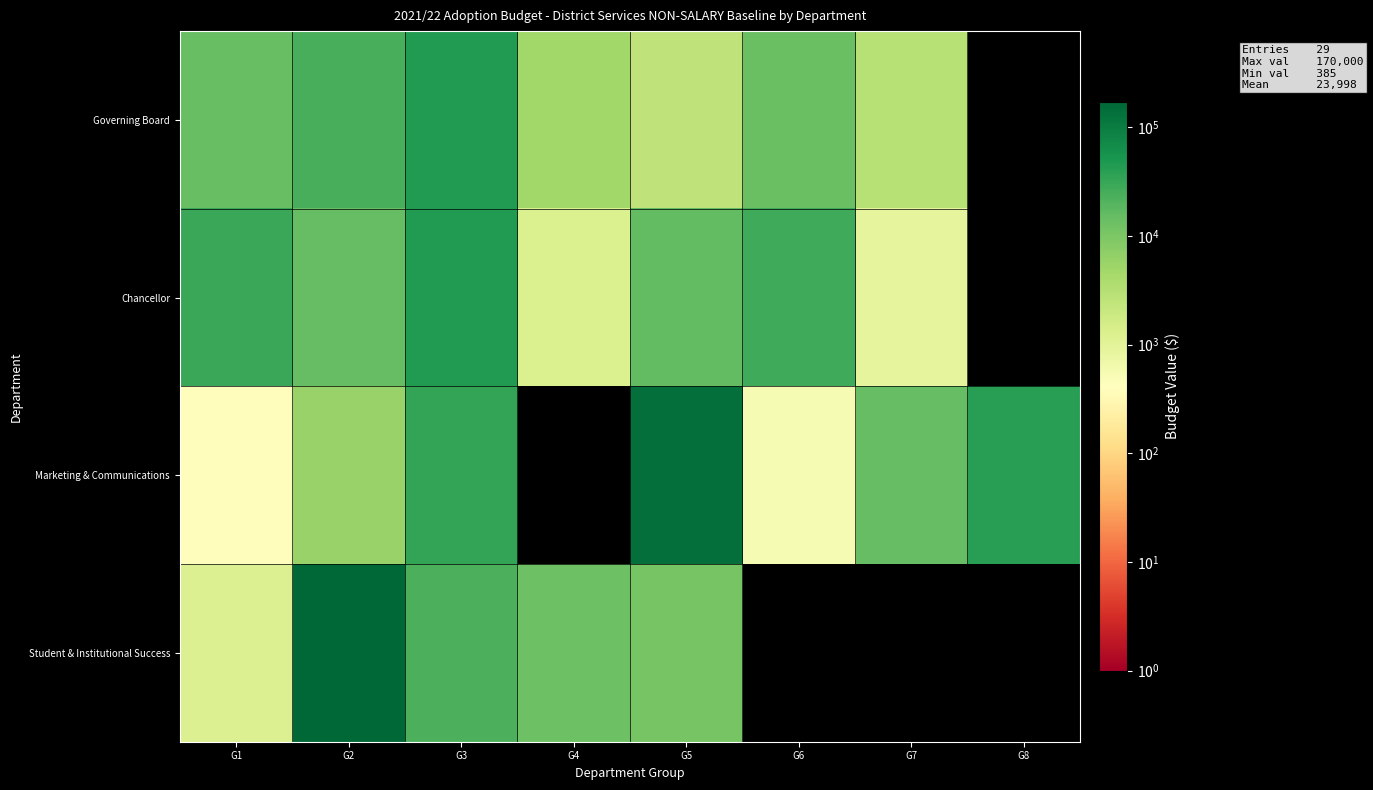

The value of Student & Institutional Success at G2 is 266558.4. True or false?

False